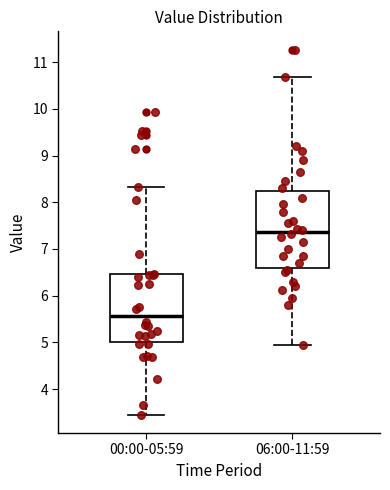

Which box's median line is the lowest?

00:00-05:59